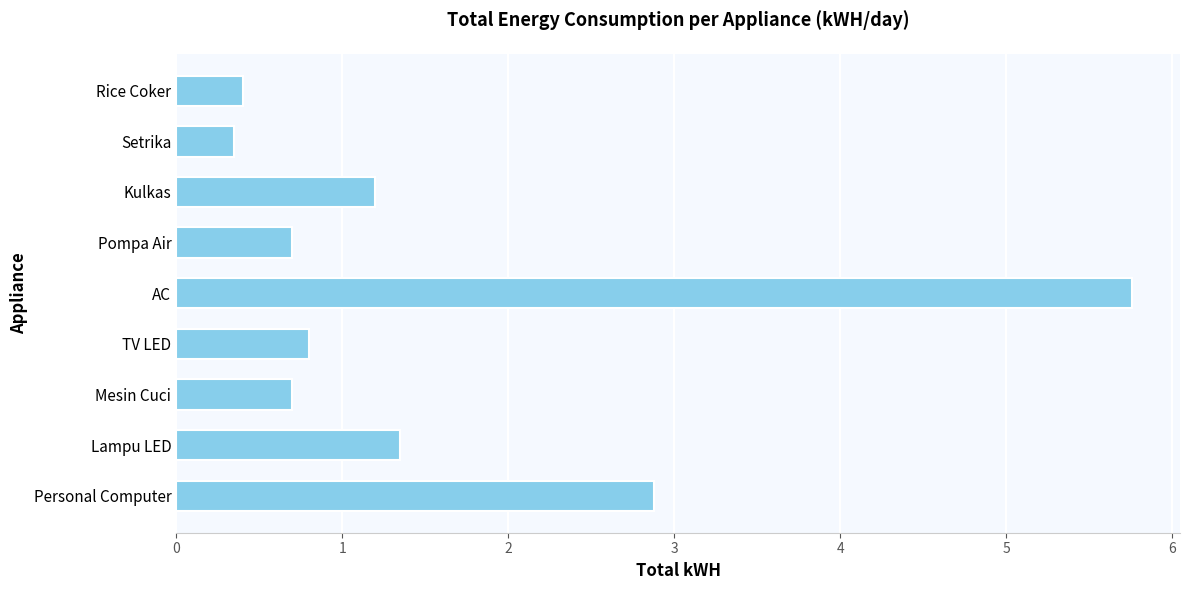

At which category does the chart reach its peak across all series?

AC